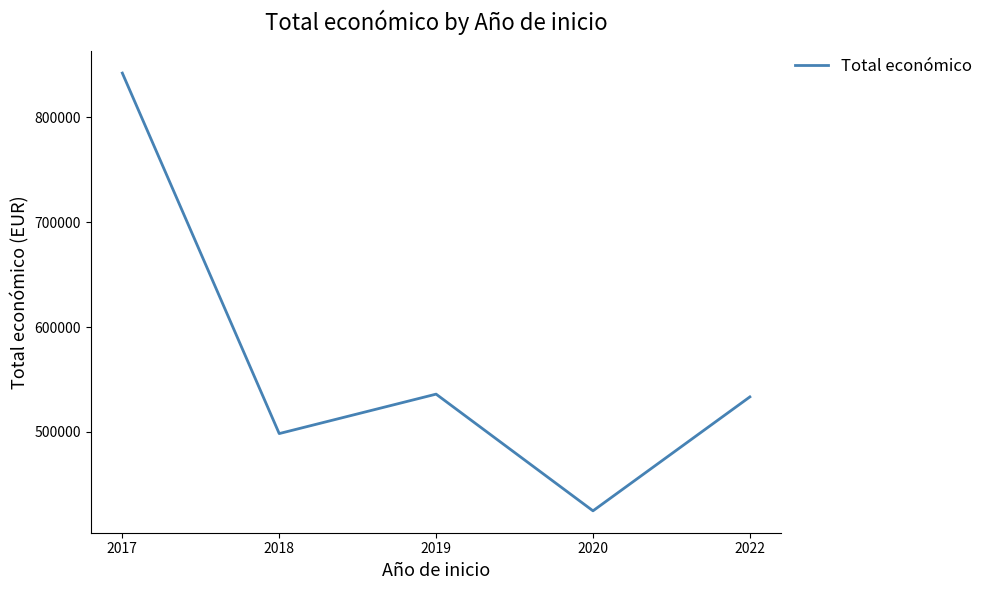

Read the value at 2022.

533449.0